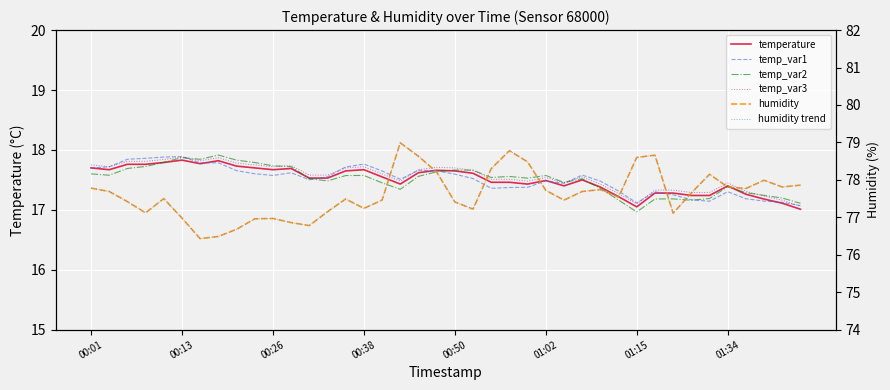

At which category does the chart reach its peak across all series?

17